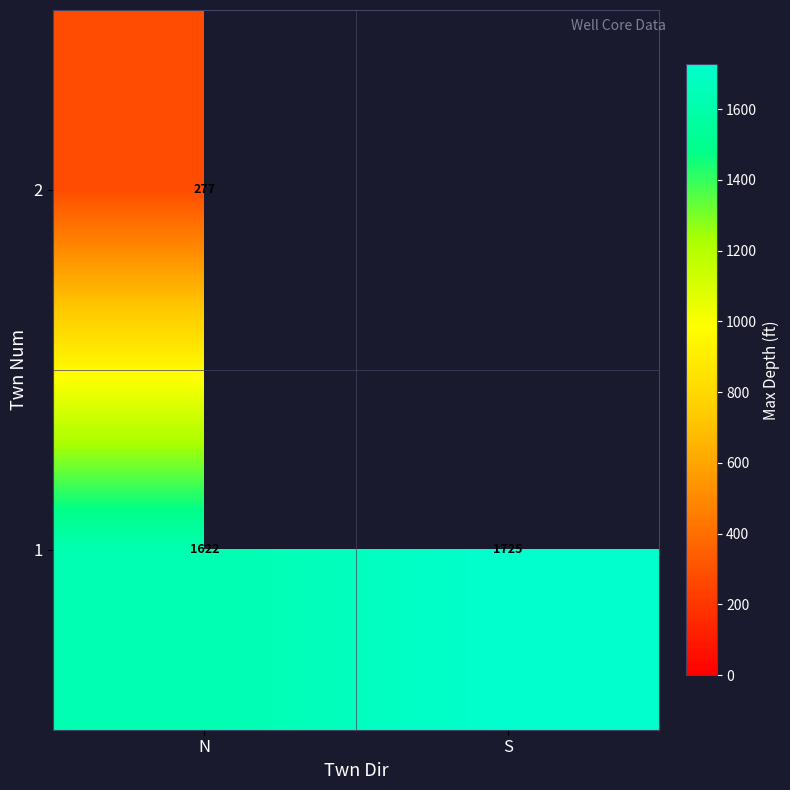

Is the value of 1 at S greater than the value of 2 at N?

Yes